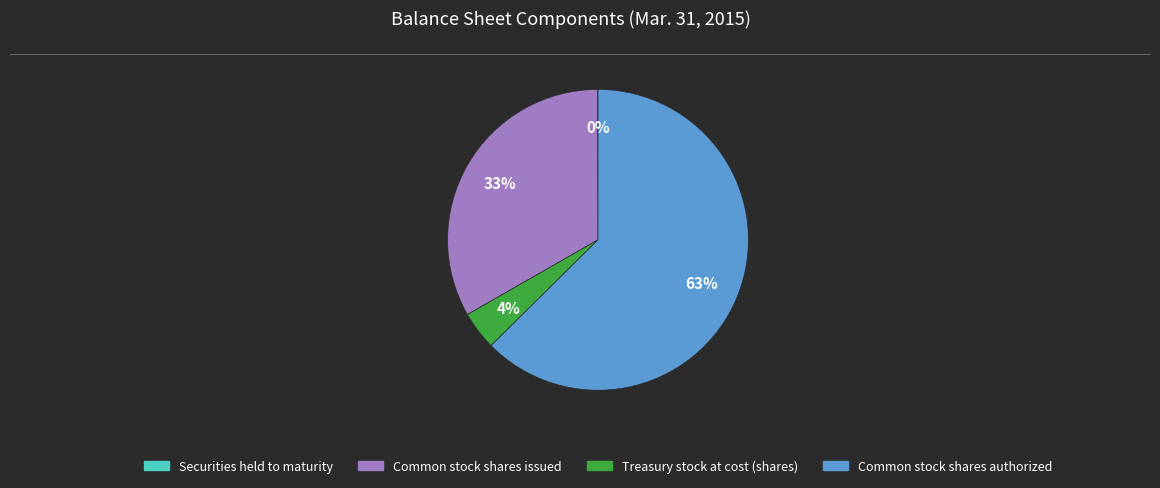

Do Treasury stock at cost (shares) and Common stock shares issued together represent more than half of the pie?

No